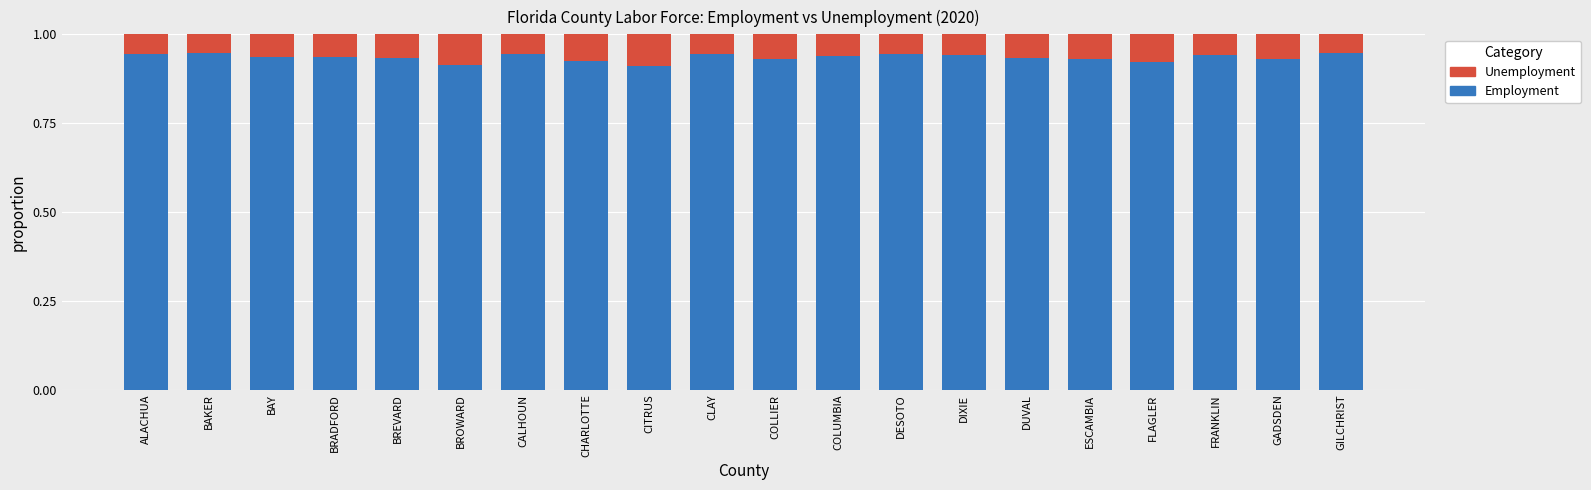

The Employment series shows 1.5 at CALHOUN. True or false?

False